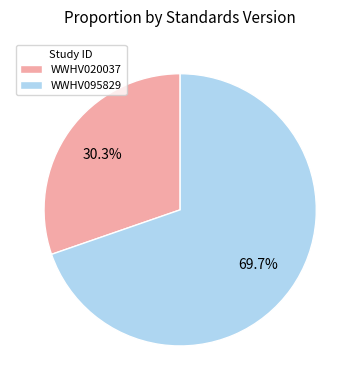

What percentage is the WWHV020037 slice, to the nearest percent?

30%